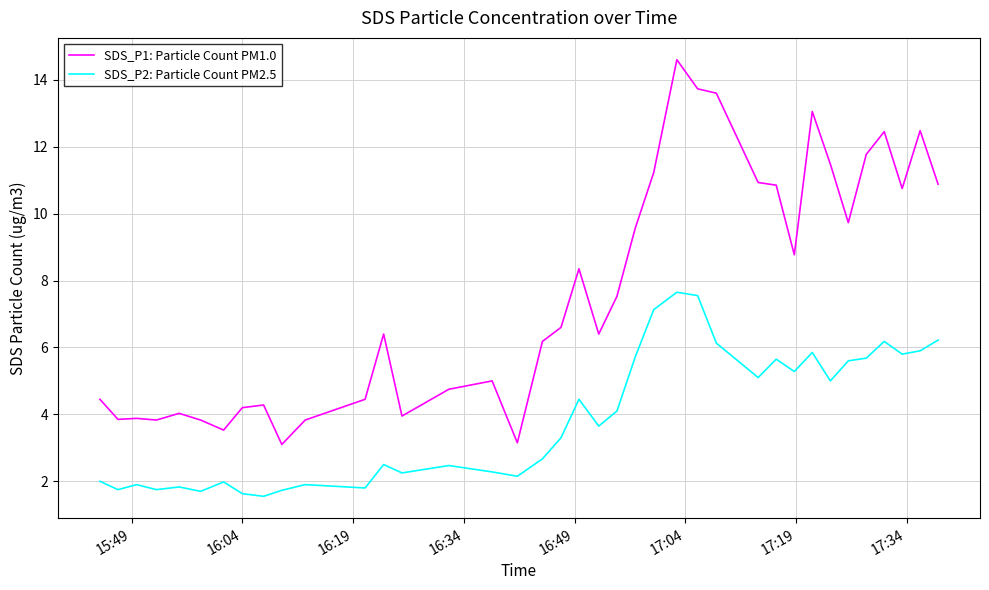

What is the lowest value of the SDS_P2: Particle Count PM2.5 series?

1.6